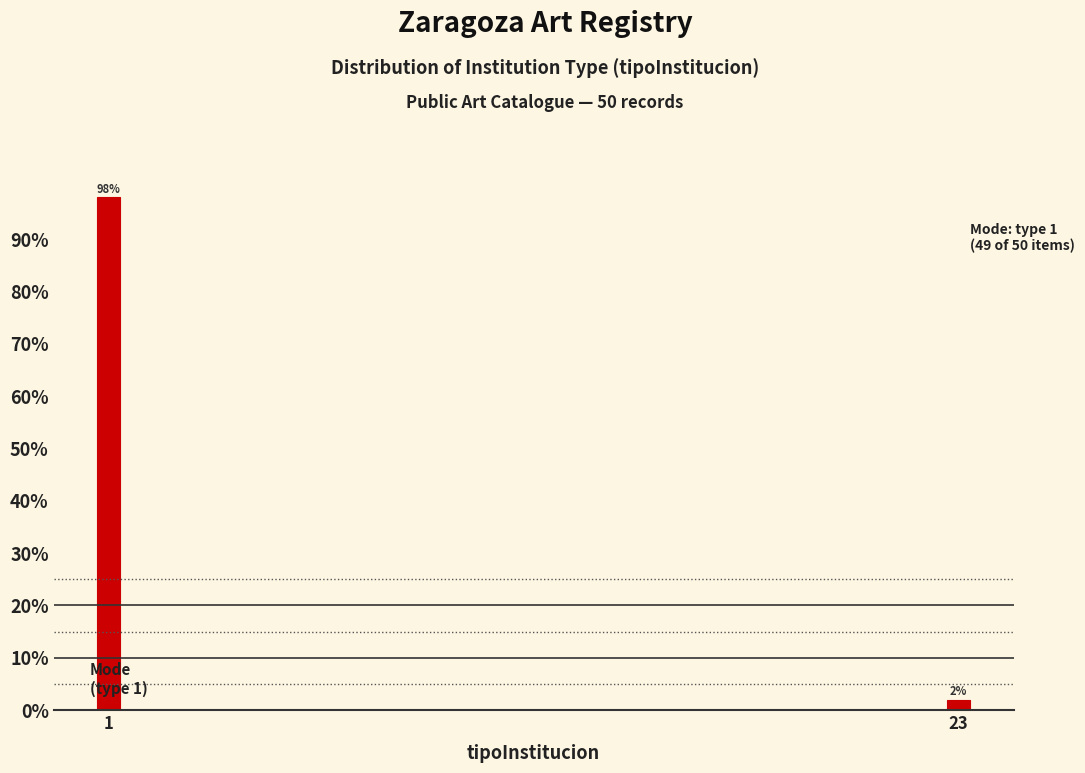

Reading right to left, list all the values displayed in this chart.

23=2	1=98